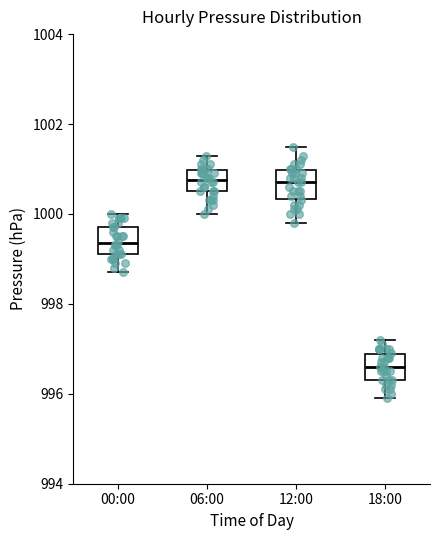

Reading left to right, transcribe this box plot: for each box, give where its median line is, the range the box spans, and where its two whiskers end, as read against the y-axis. The values are not printed on the chart, so give them approximately, as read against the axis.

00:00: median 999.4, box 999.2 to 999.8, whiskers 998.8 to 1000.0
06:00: median 1000.8, box 1000.6 to 1001.0, whiskers 1000.0 to 1001.4
12:00: median 1000.8, box 1000.4 to 1001.0, whiskers 999.8 to 1001.6
18:00: median 996.6, box 996.4 to 996.8, whiskers 996.0 to 997.2